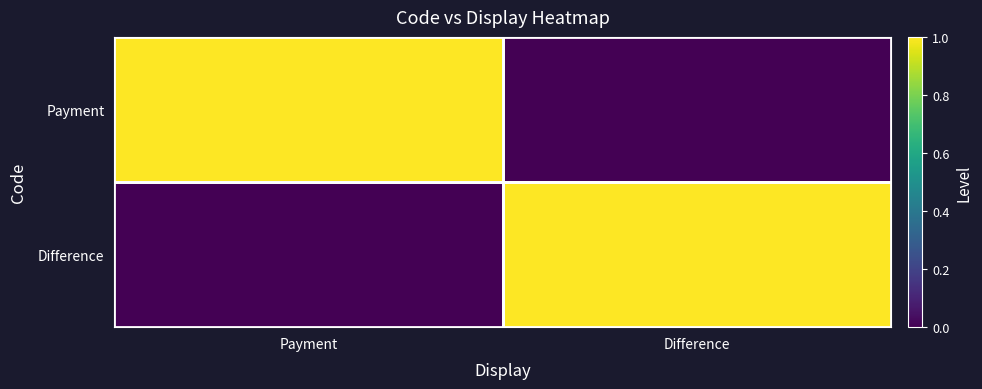

Rank the series at Difference from highest to lowest value.

Difference, Payment